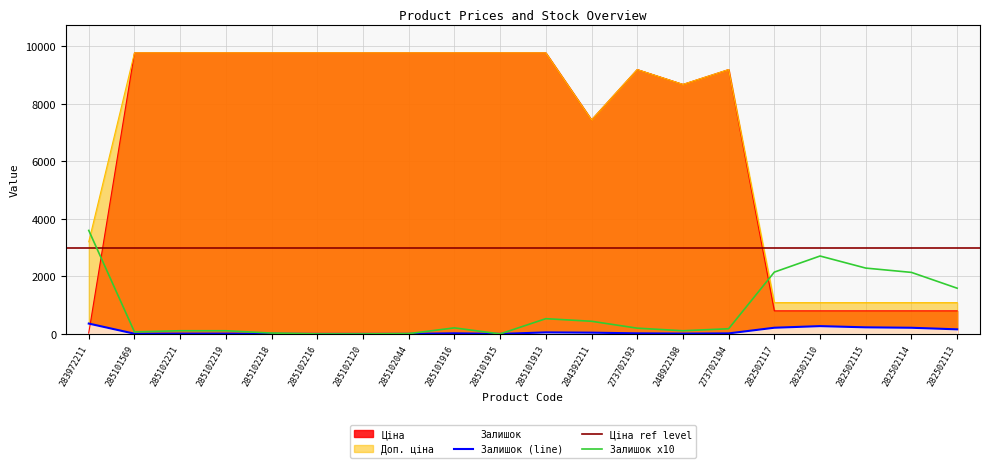

Which series changed the most between 284392211 and 248922198?

Ціна